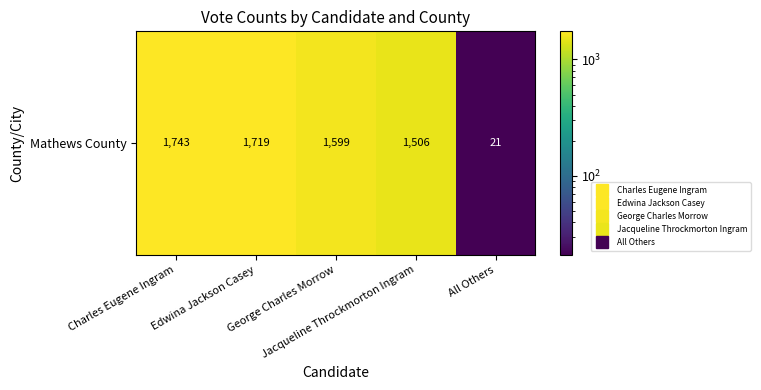

Which label corresponds to the largest value in the chart?

Charles Eugene Ingram